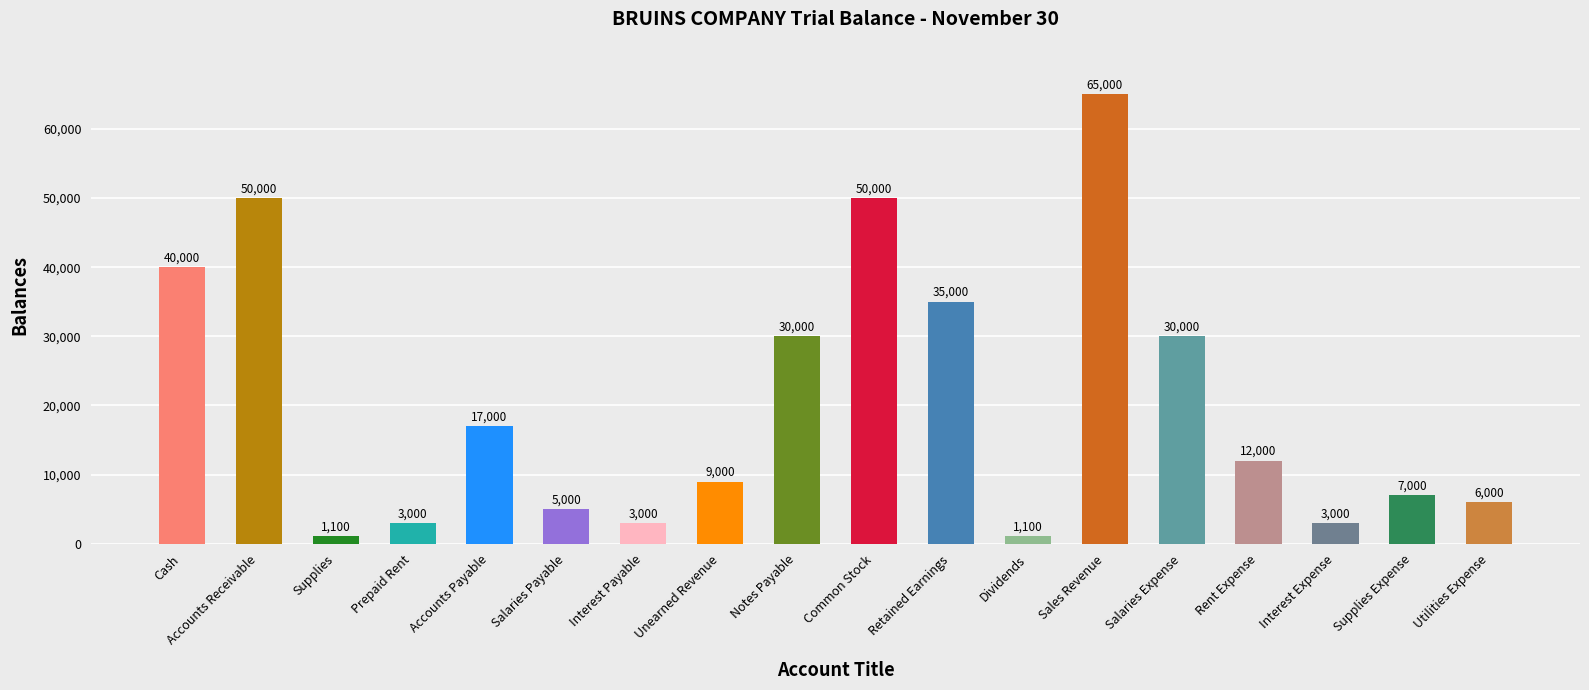

Read the value at Retained Earnings, to the nearest 100.

35000